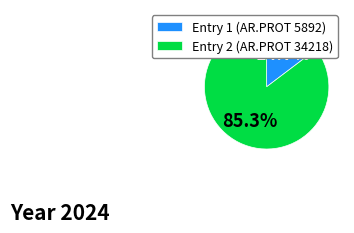

Which category accounts for the majority?

Entry 2 (AR.PROT 34218)